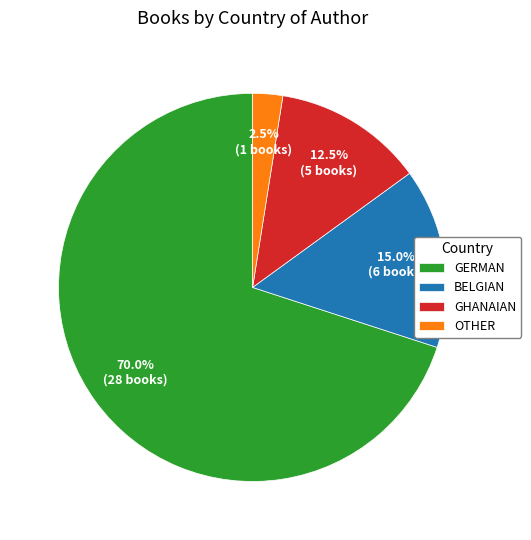

Is there a majority slice in this chart?

Yes